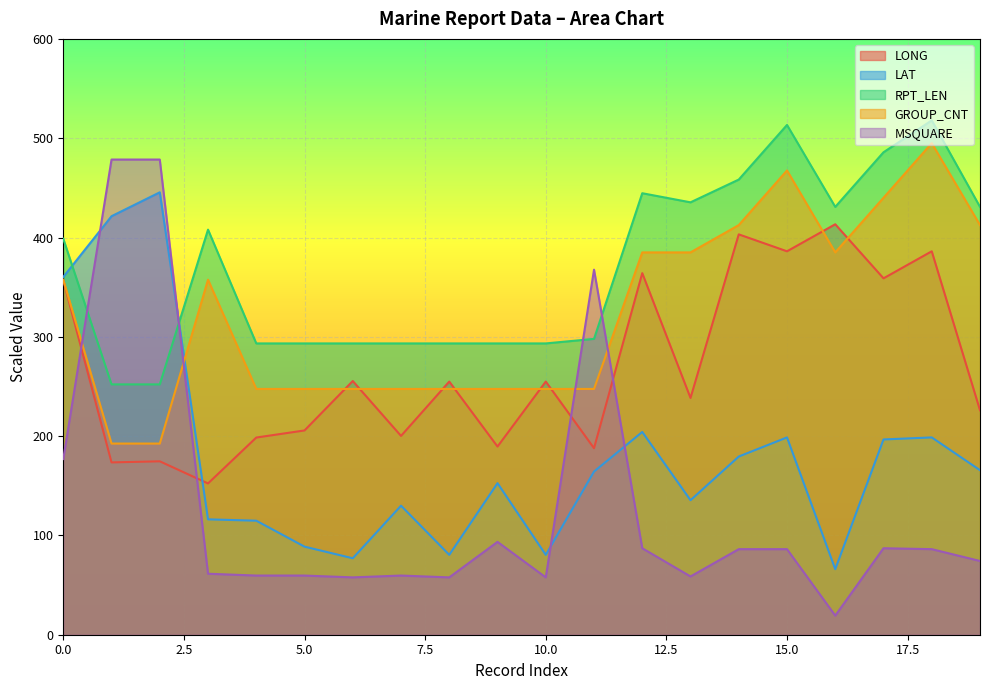

What is the average value of the LAT series?

178.8